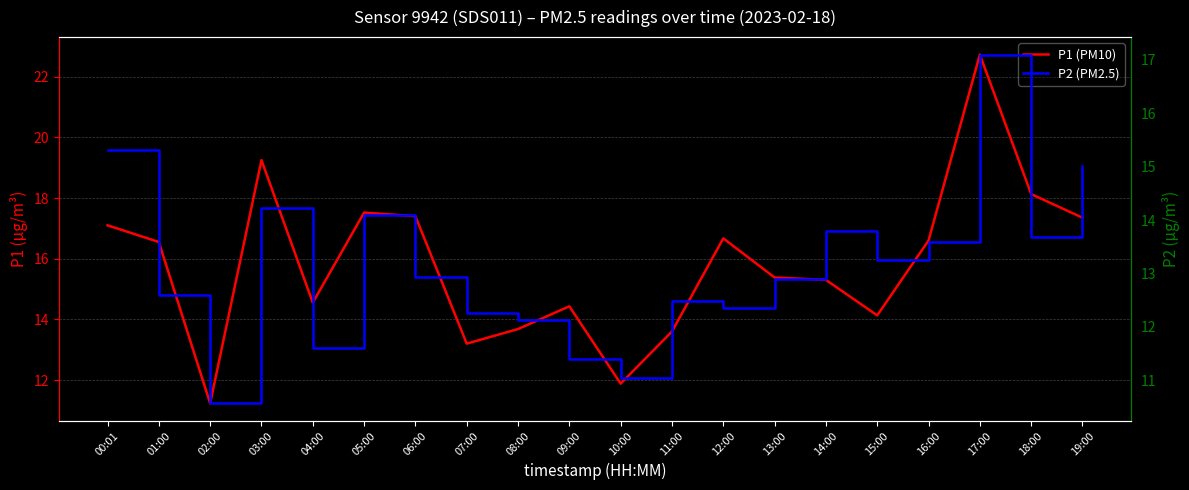

Where does the P1 series first go above 16?

00:01